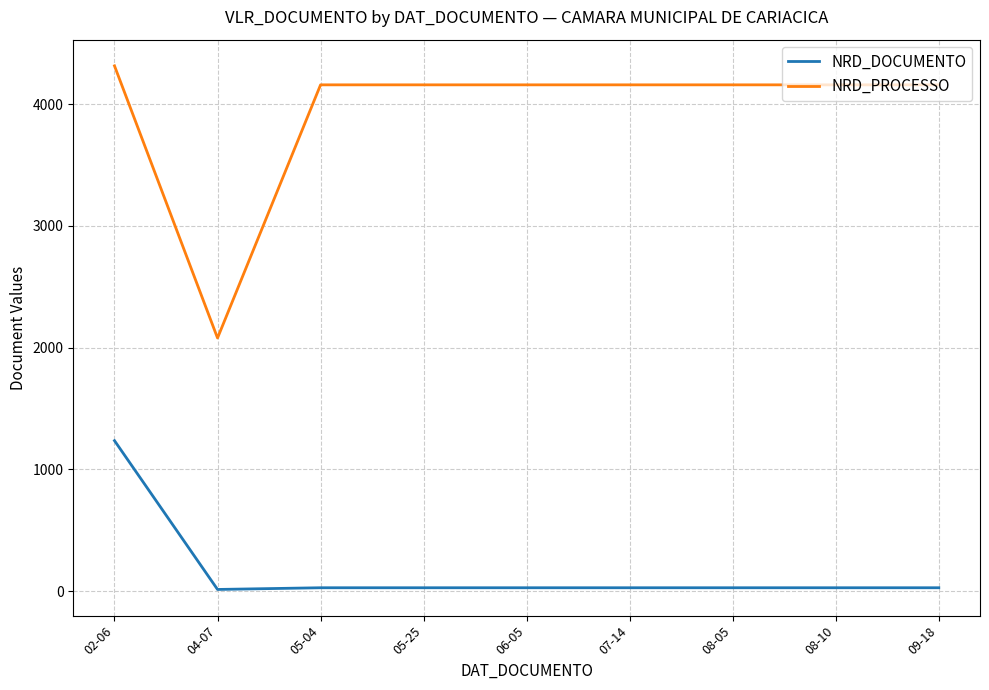

In NRD_PROCESSO, how many points are lower than both neighbors (excluding endpoints)?

1